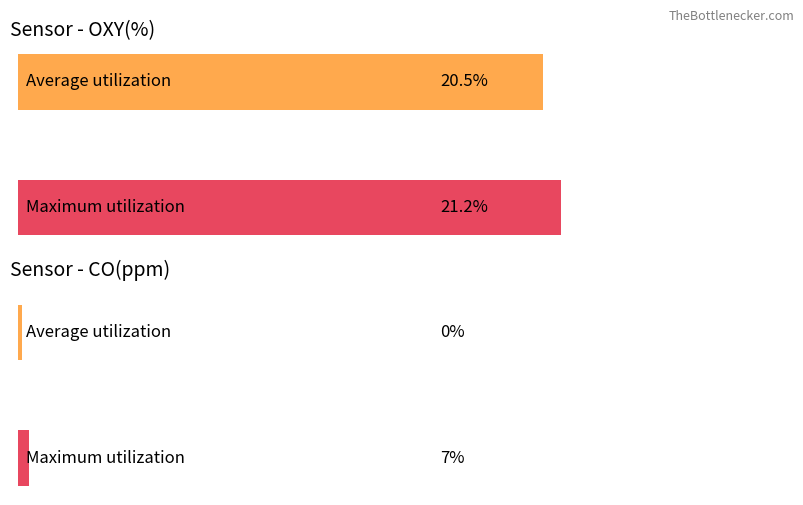

What is the value of the Maximum utilization bar at the 2nd from the left?

7.0